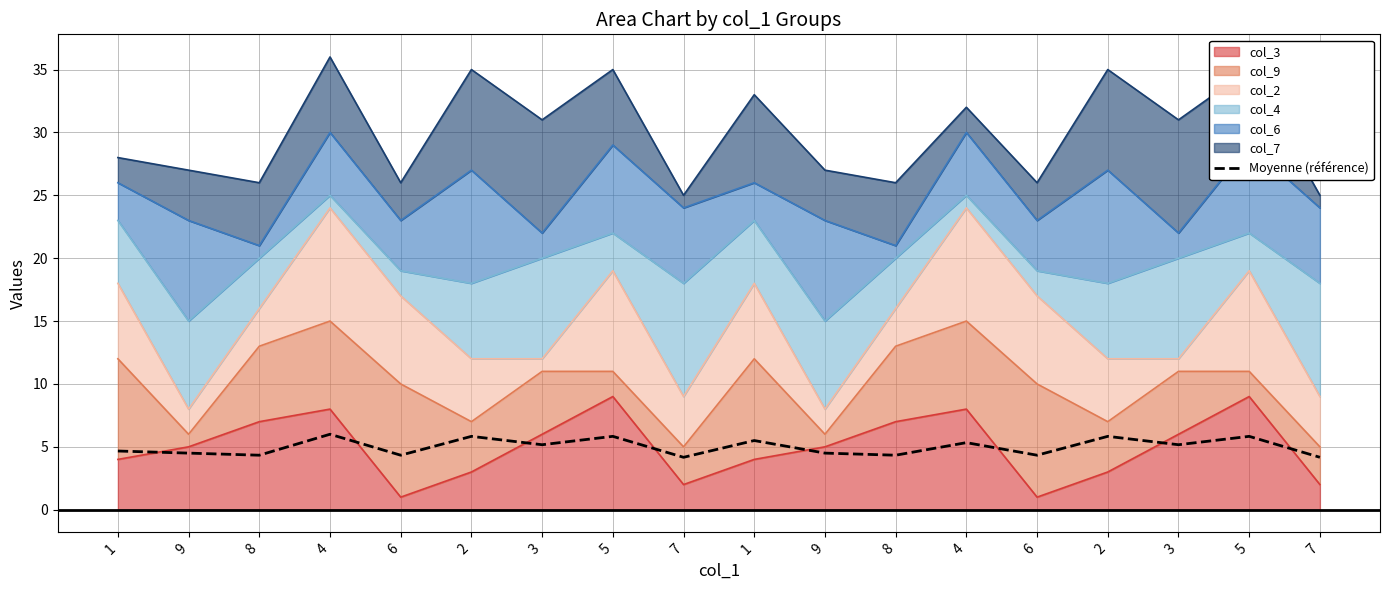

How many data points are above 5?

9